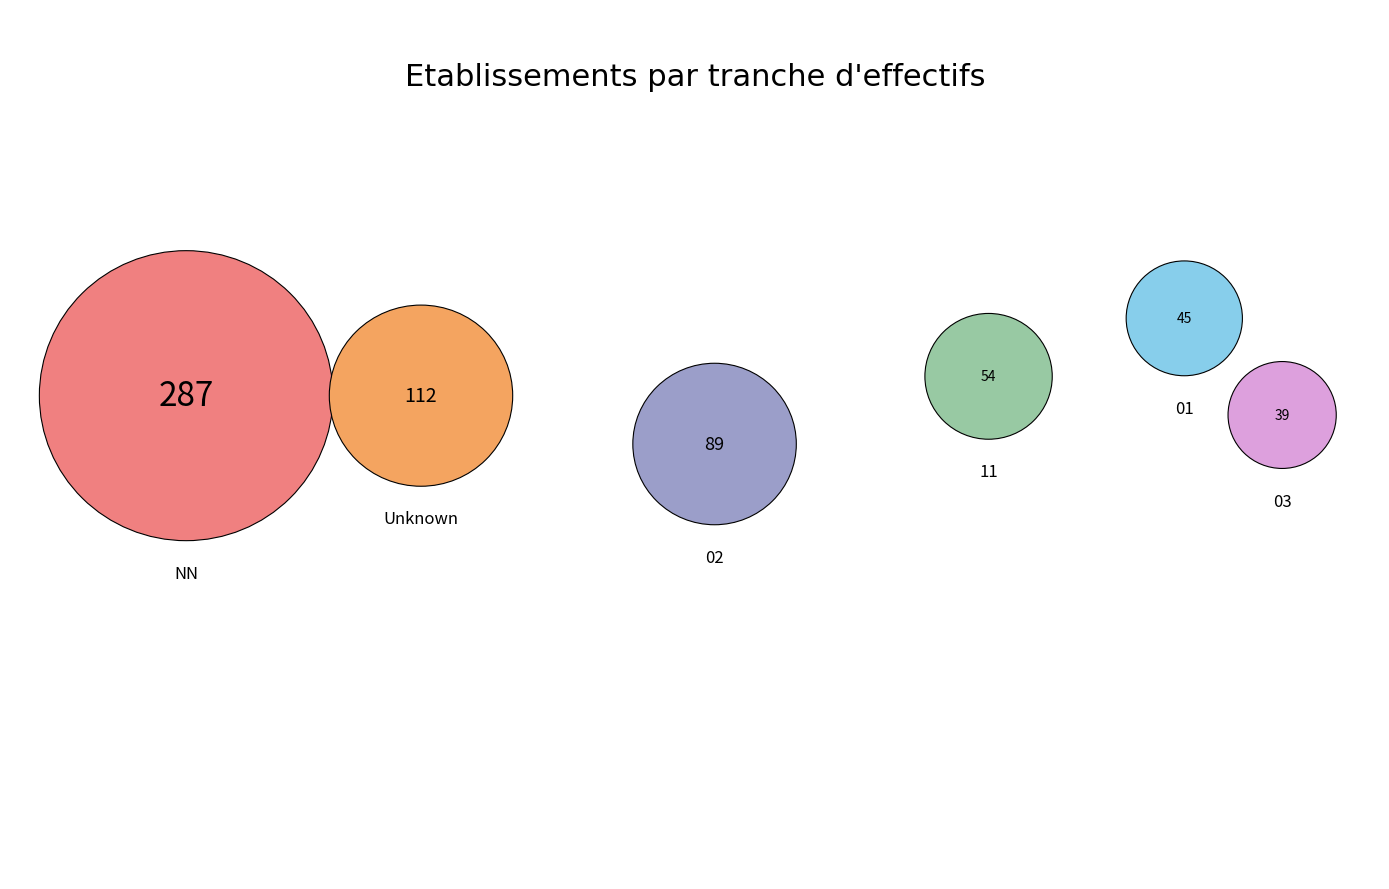

True or false: NN accounts for 46% of the total.

True